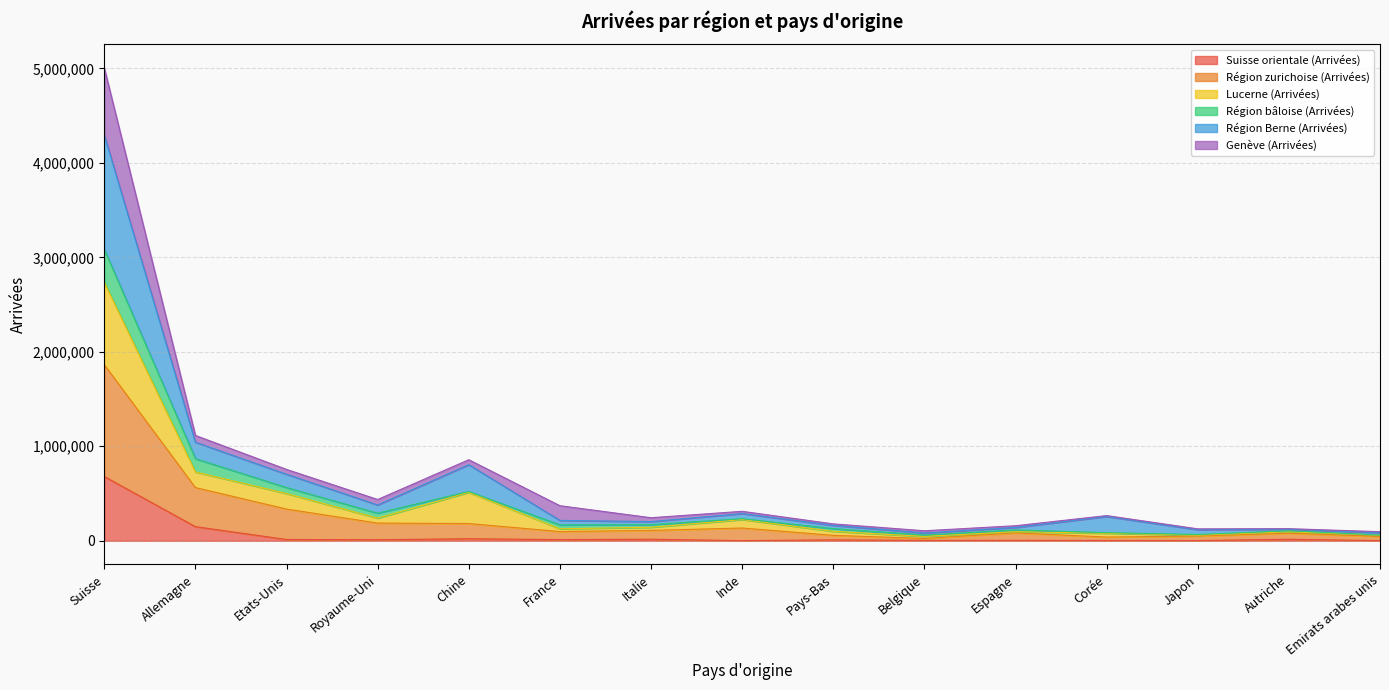

Is the value of Suisse orientale (Arrivées) at Pays-Bas greater than the value of Région zurichoise (Arrivées) at Suisse?

No